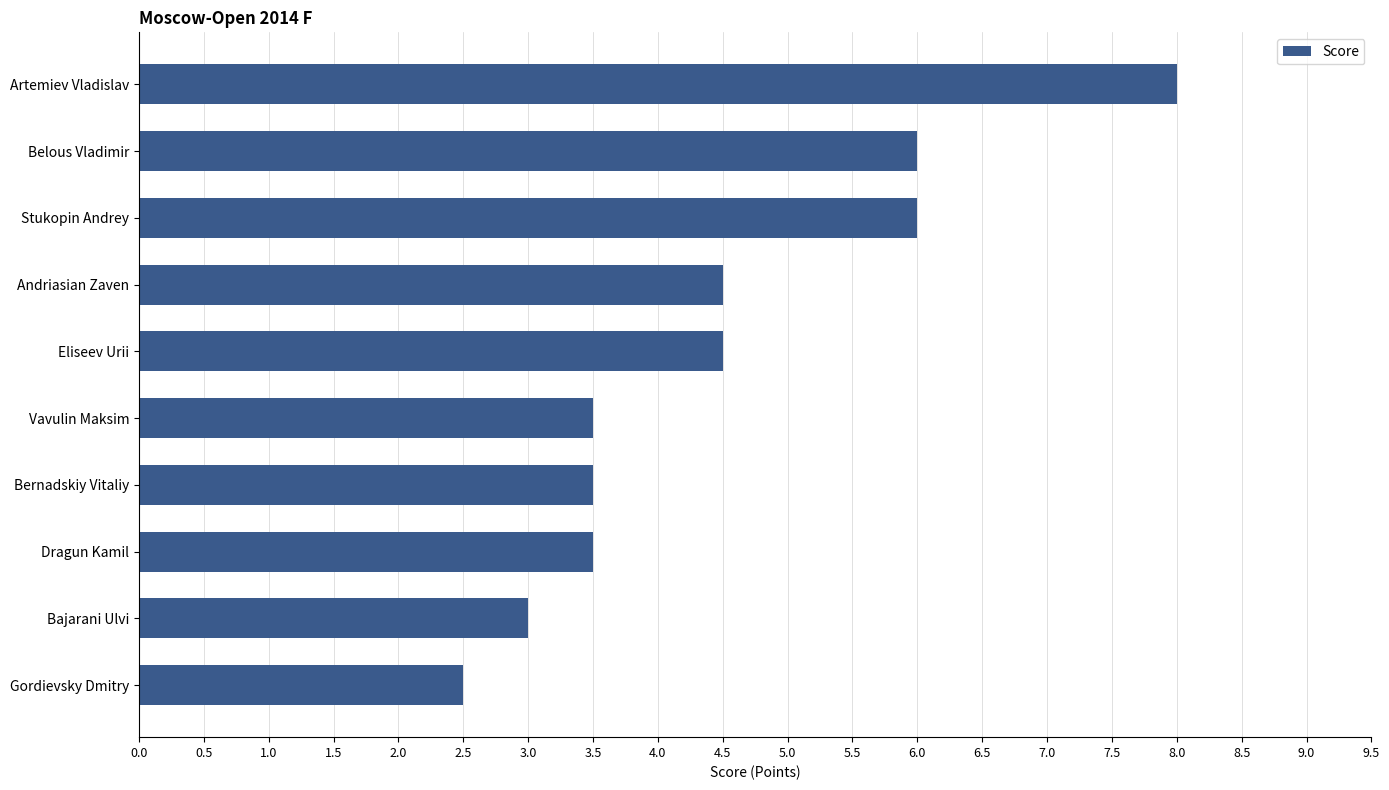

What is the difference between the second highest and second lowest values?

3.0